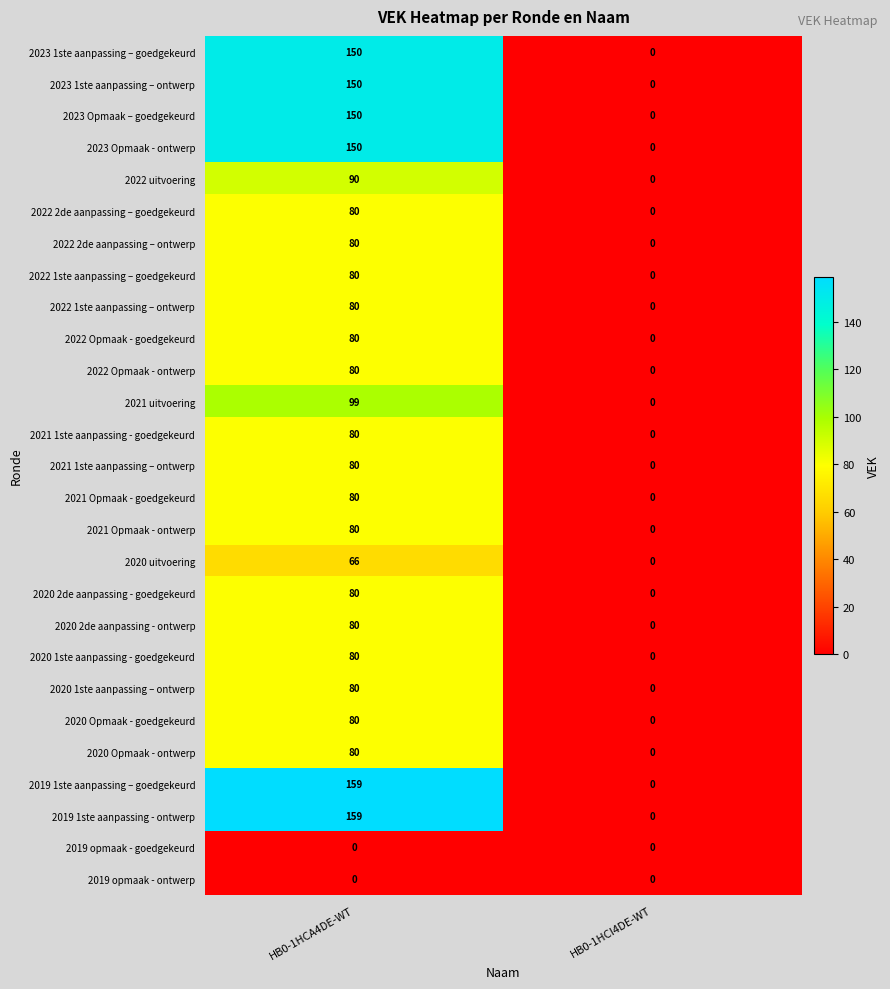

Is the value of 2021 uitvoering at HB0-1HCI4DE-WT greater than the value of 2021 Opmaak - goedgekeurd at HB0-1HCA4DE-WT?

No